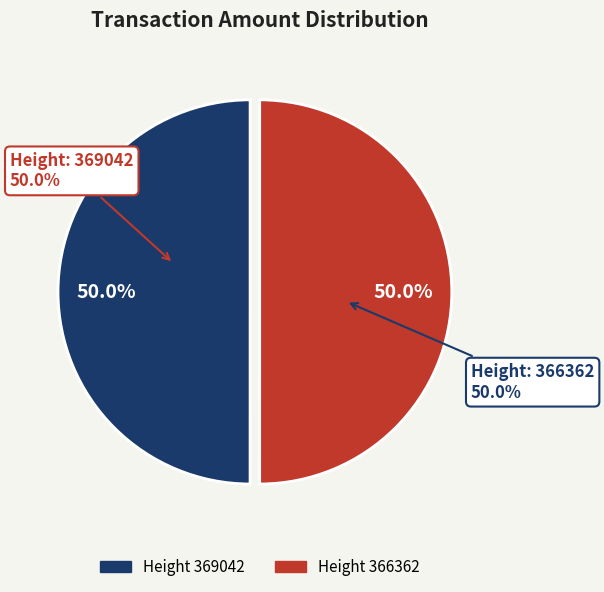

What is the smallest slice in the pie chart?

369042